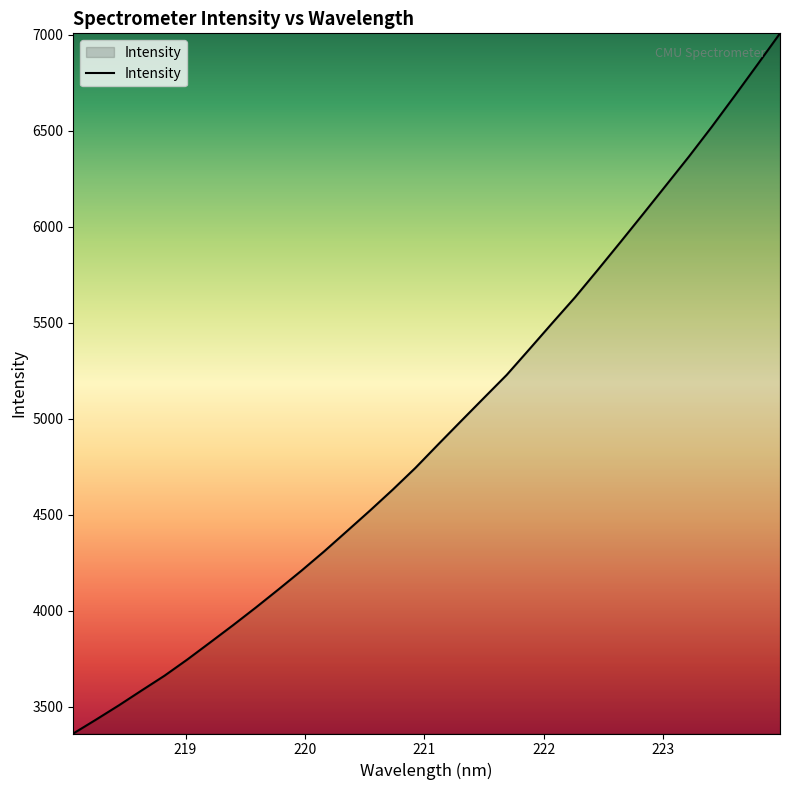

What is the maximum value shown in the chart?

7006.2